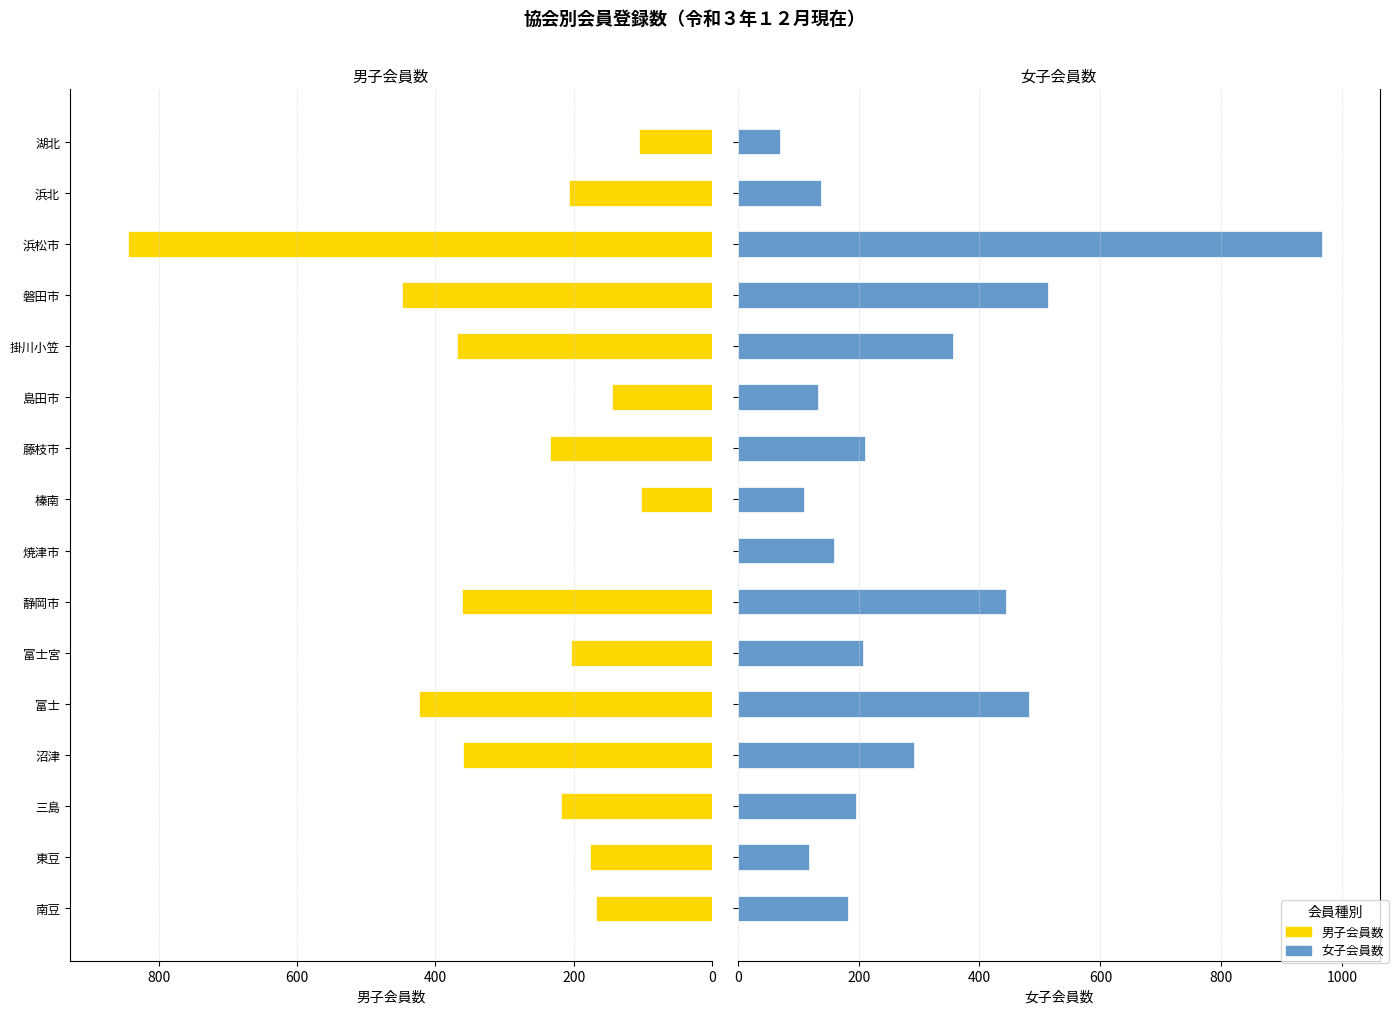

Does the chart contain any negative values?

No